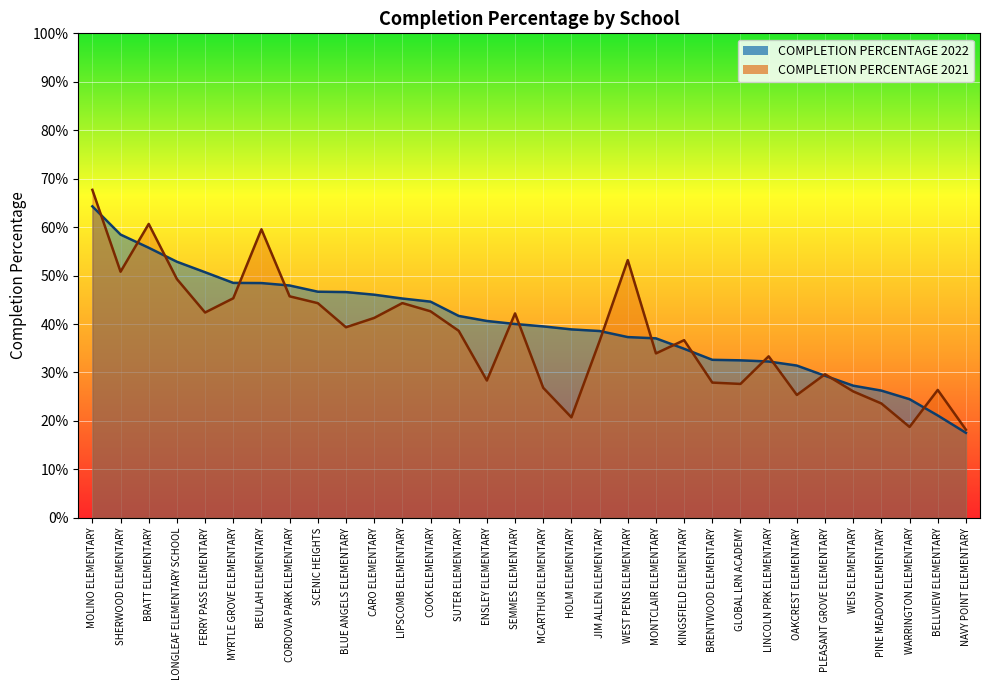

List the series in order of their peak value, highest first.

COMPLETION PERCENTAGE 2021, COMPLETION PERCENTAGE 2022